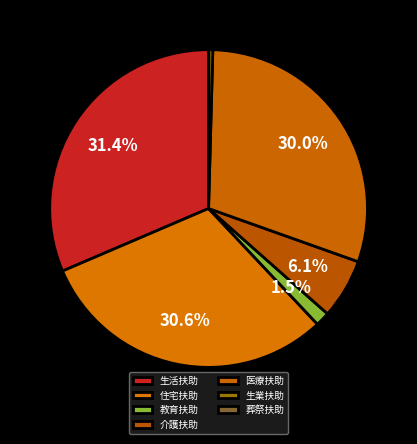

True or false: 住宅扶助 accounts for 20% of the total.

False